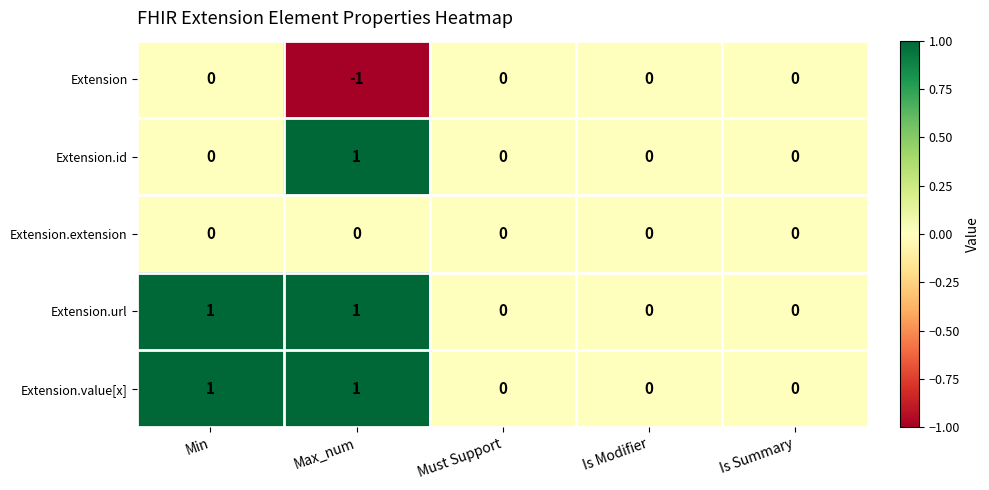

Count the number of data series in this chart.

5